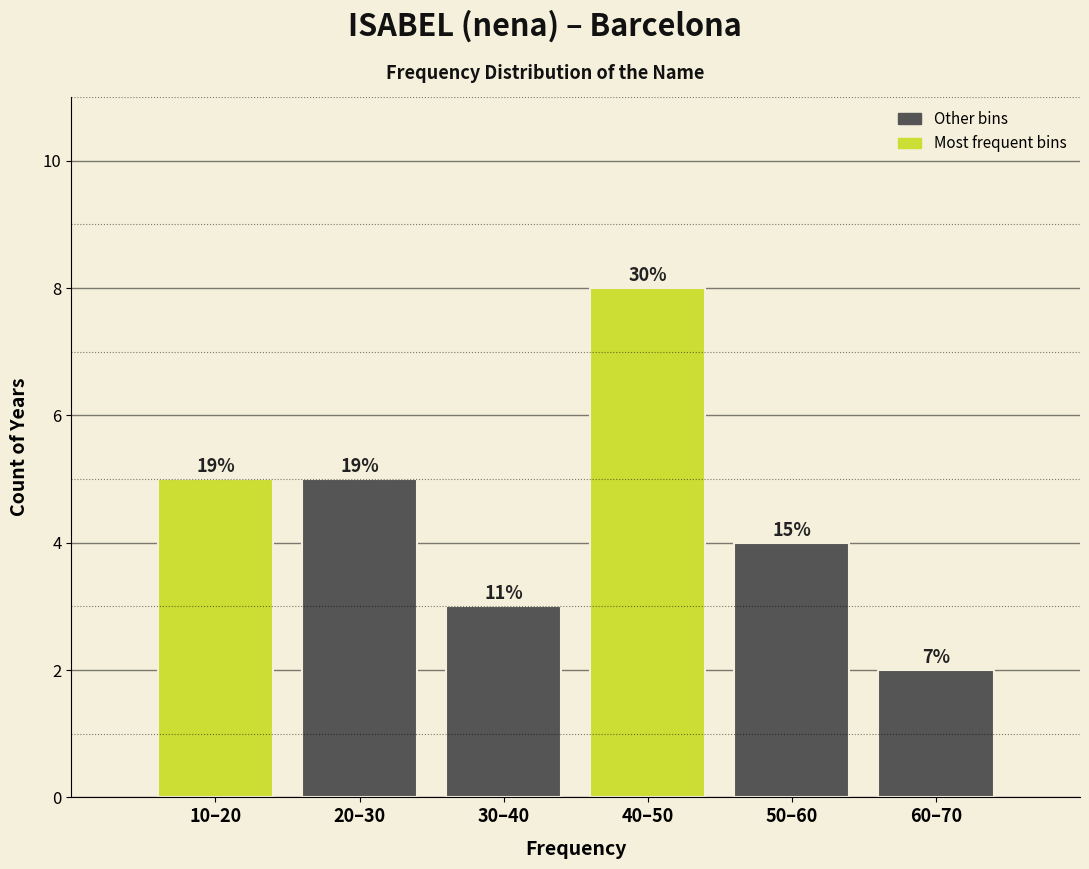

Does the chart contain any negative values?

No